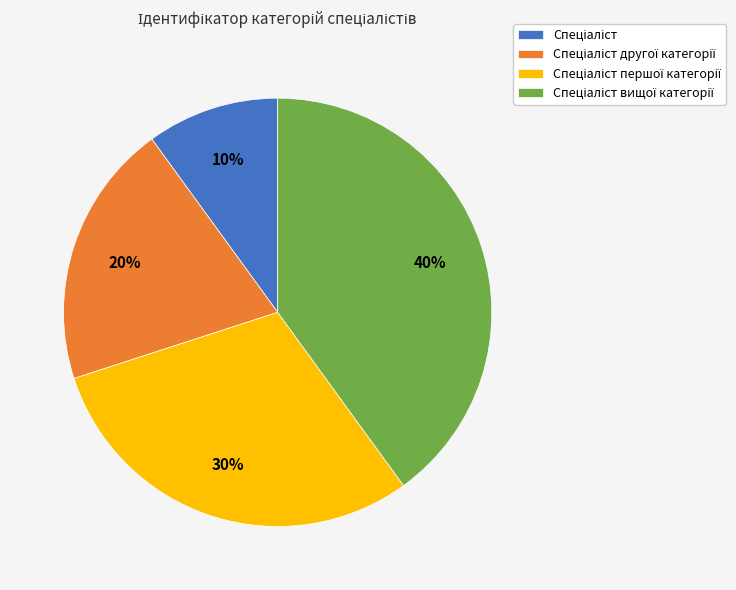

Is there a majority slice in this chart?

No